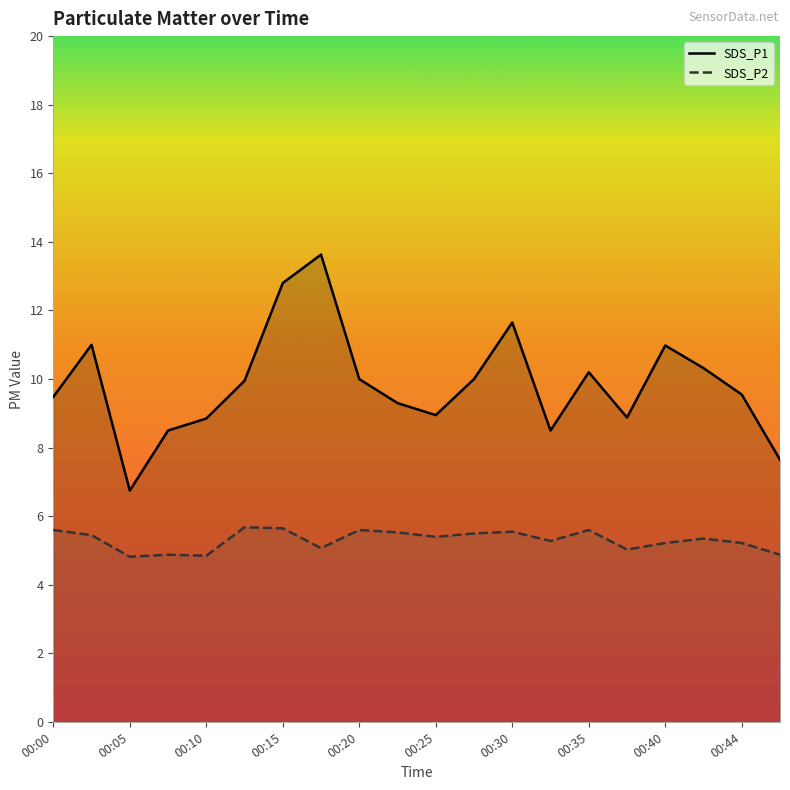

What is the difference between the maximum and minimum values in the SDS_P2 series?

0.9